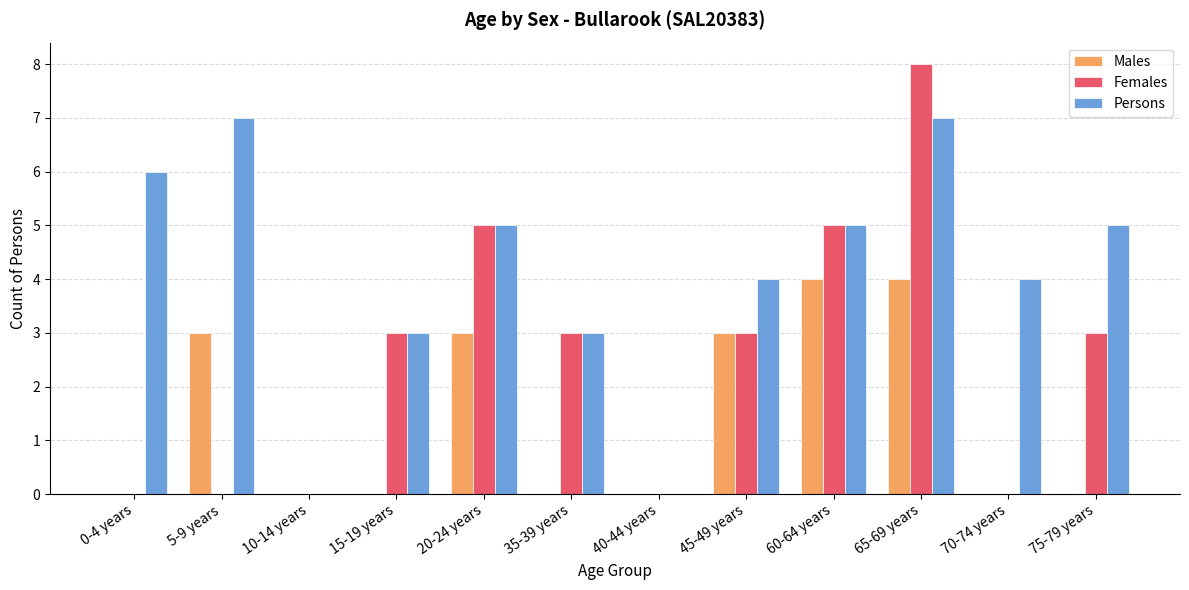

What is the sum of all Females values?

30